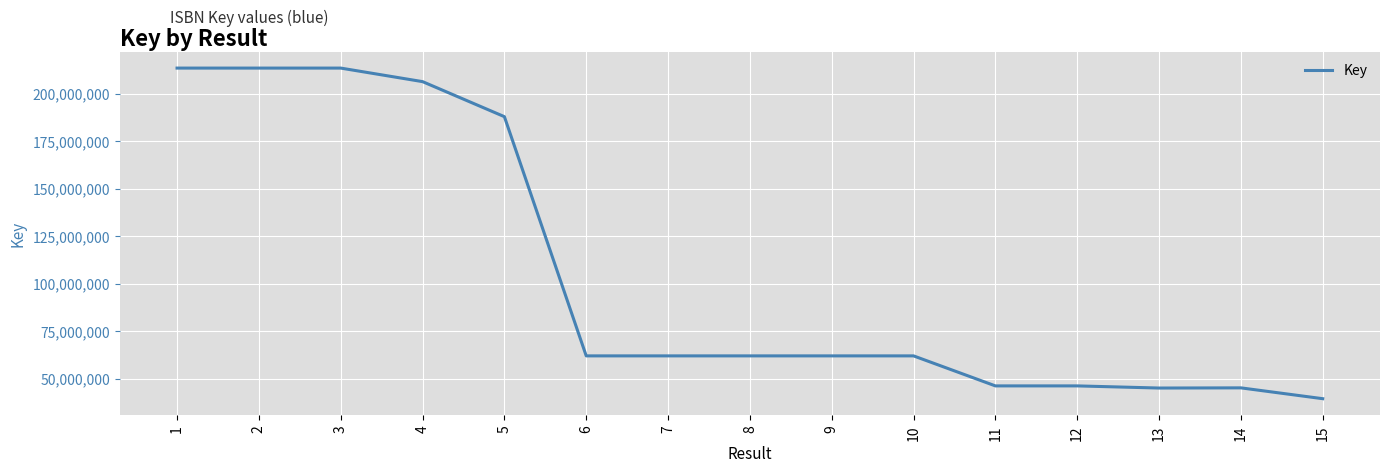

Which category has the lowest value across all series?

15